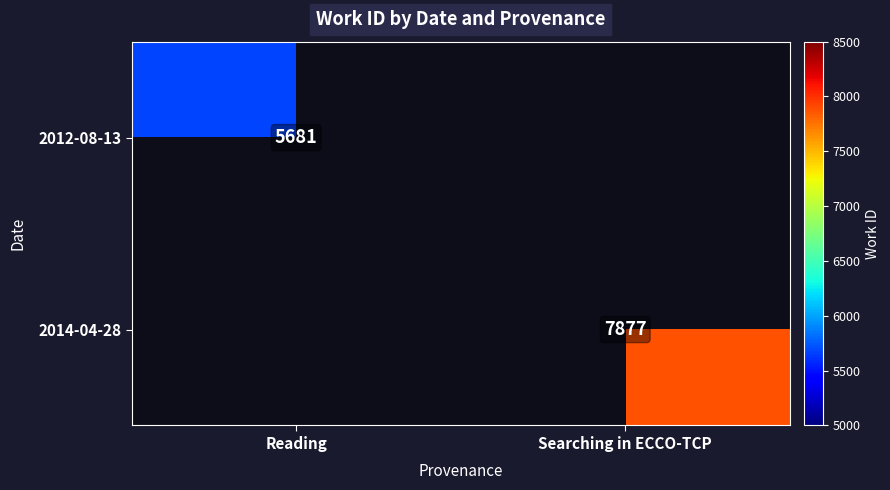

The 2014-04-28 series shows 7877 at Searching in ECCO-TCP. True or false?

True